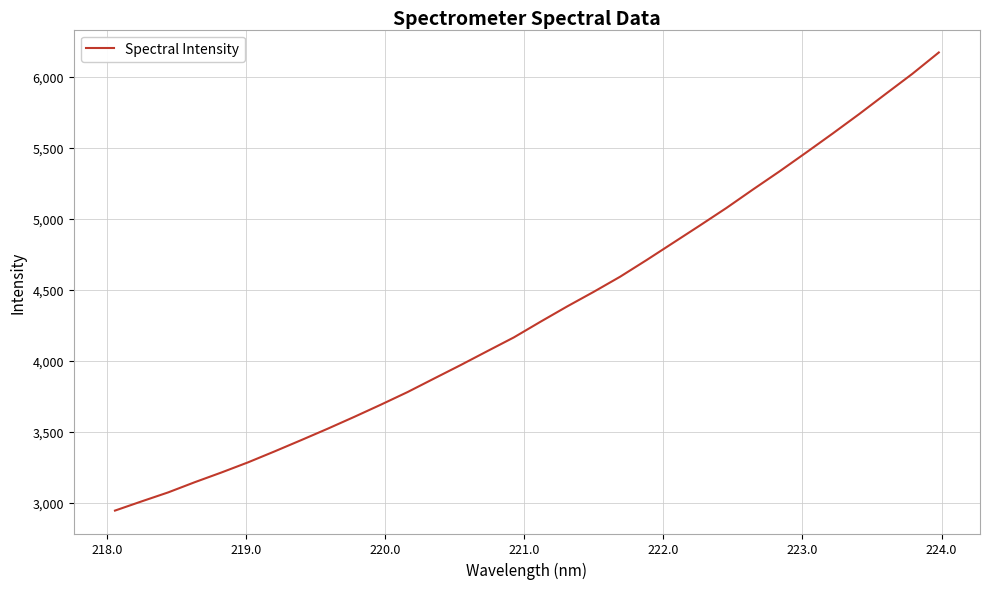

What is the difference between the maximum and second lowest values?

3163.4